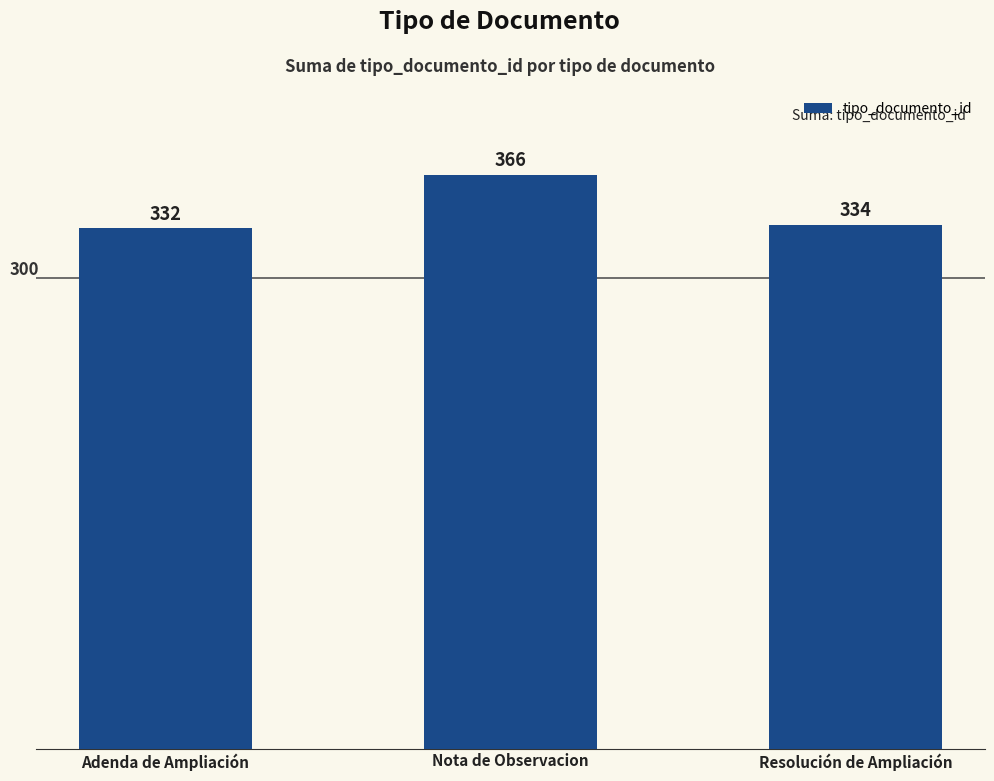

At which category does the chart reach its minimum across all series?

Adenda de Ampliación